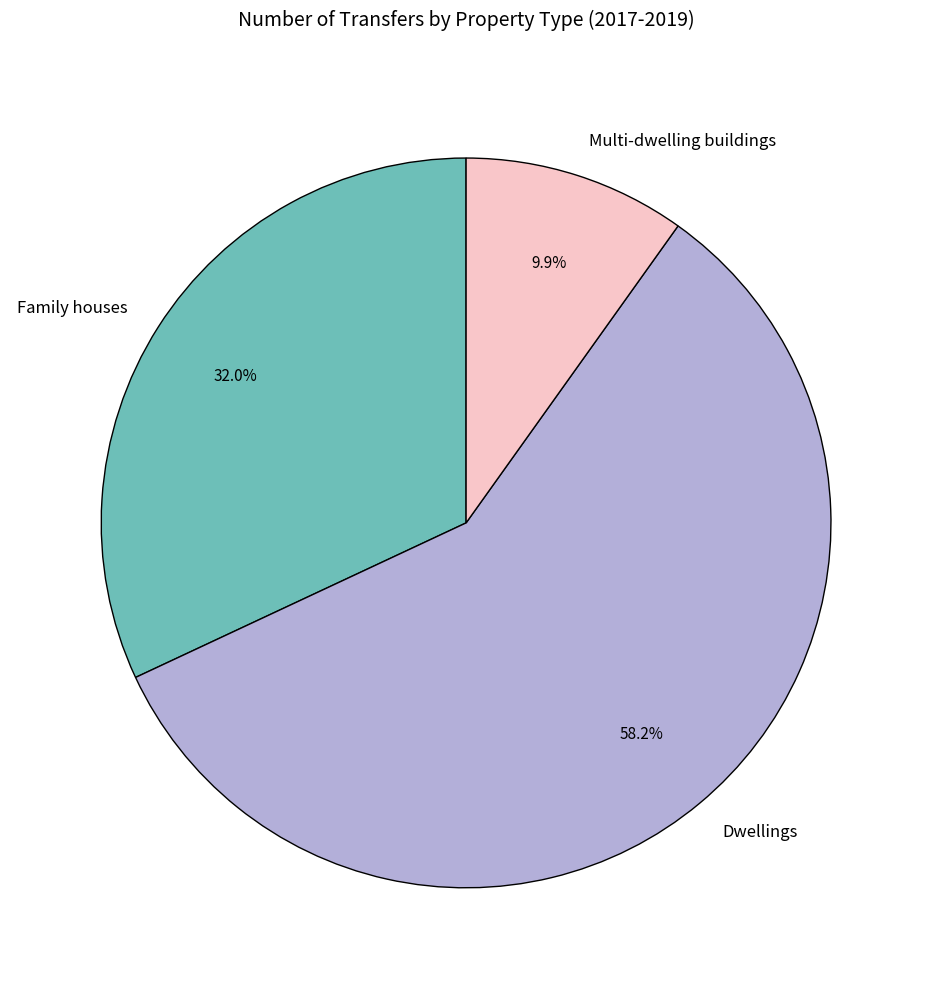

Is there a majority slice in this chart?

Yes